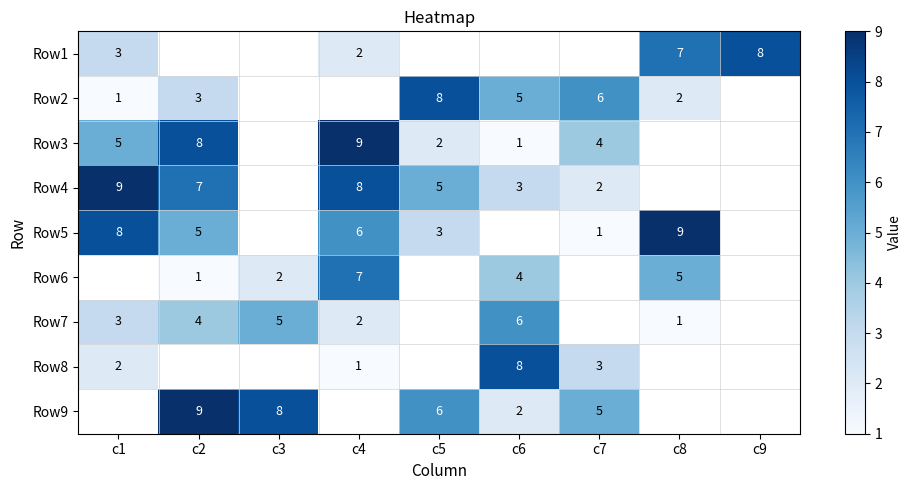

At how many categories does at least one series exceed 7?

8